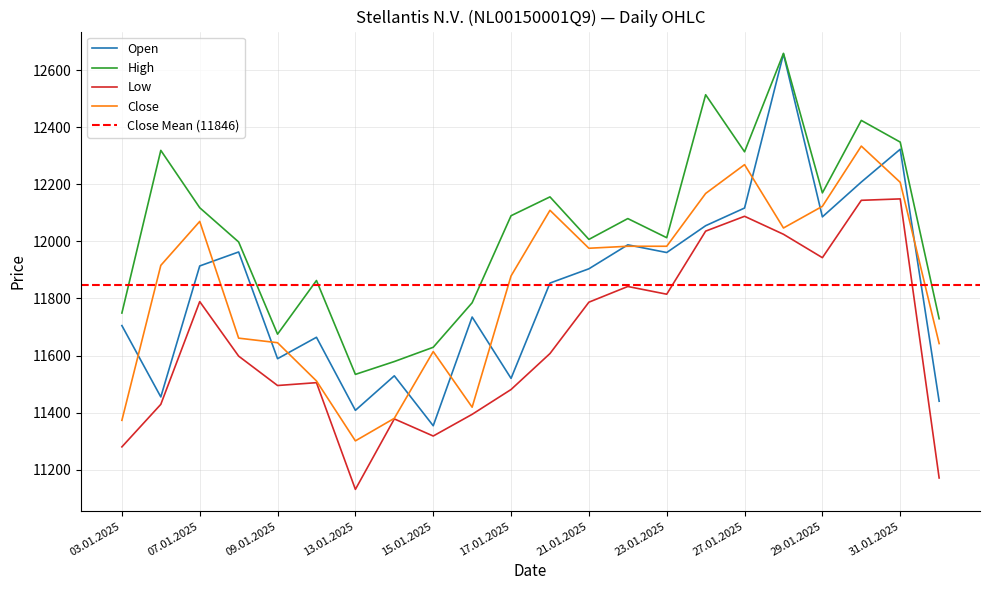

What is the value of the Open point at the 19th from the left?

12086